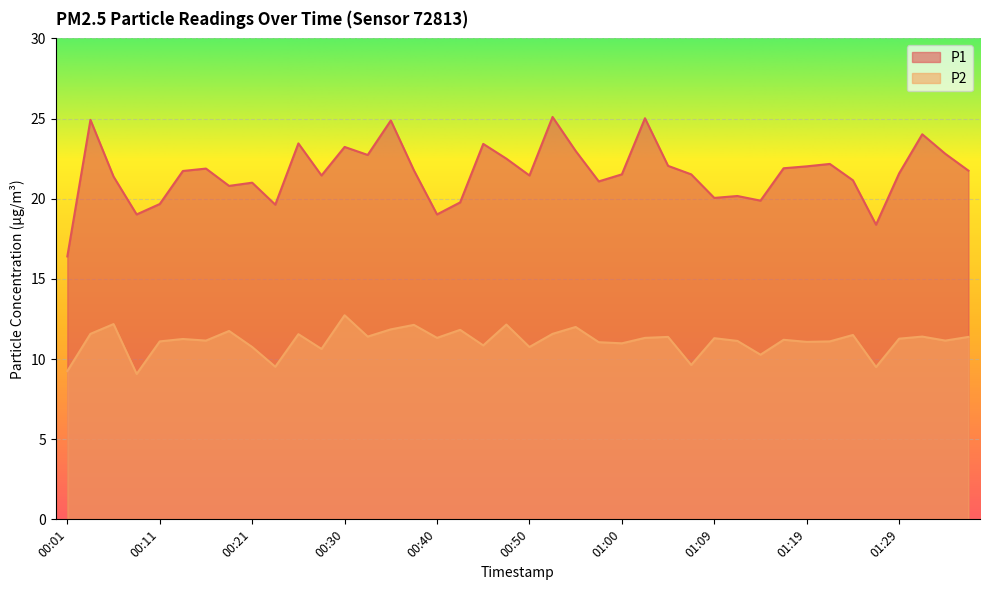

How many lines are shown in the chart?

2